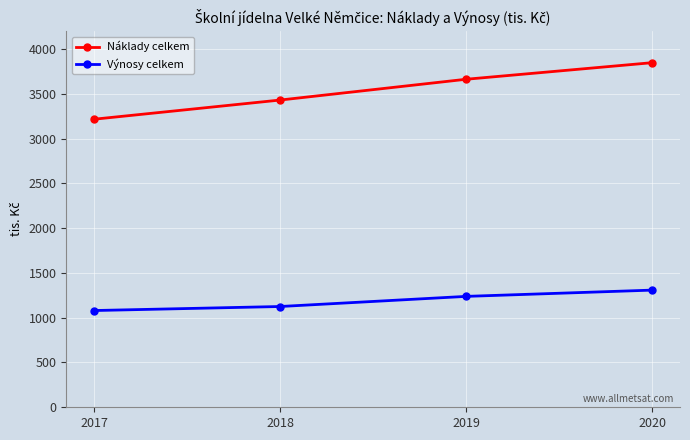

Count the number of data series in this chart.

2